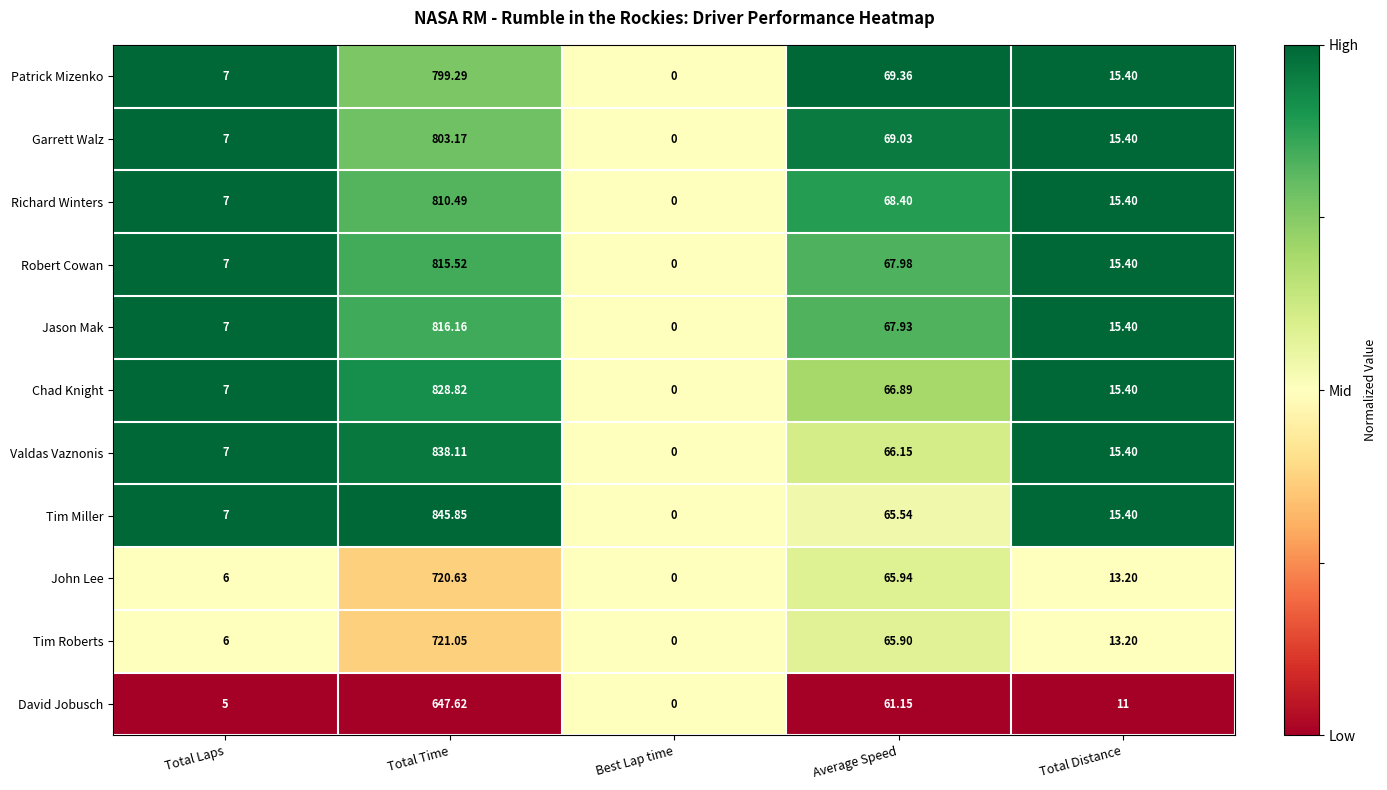

Which series has the widest spread of values?

Tim Miller